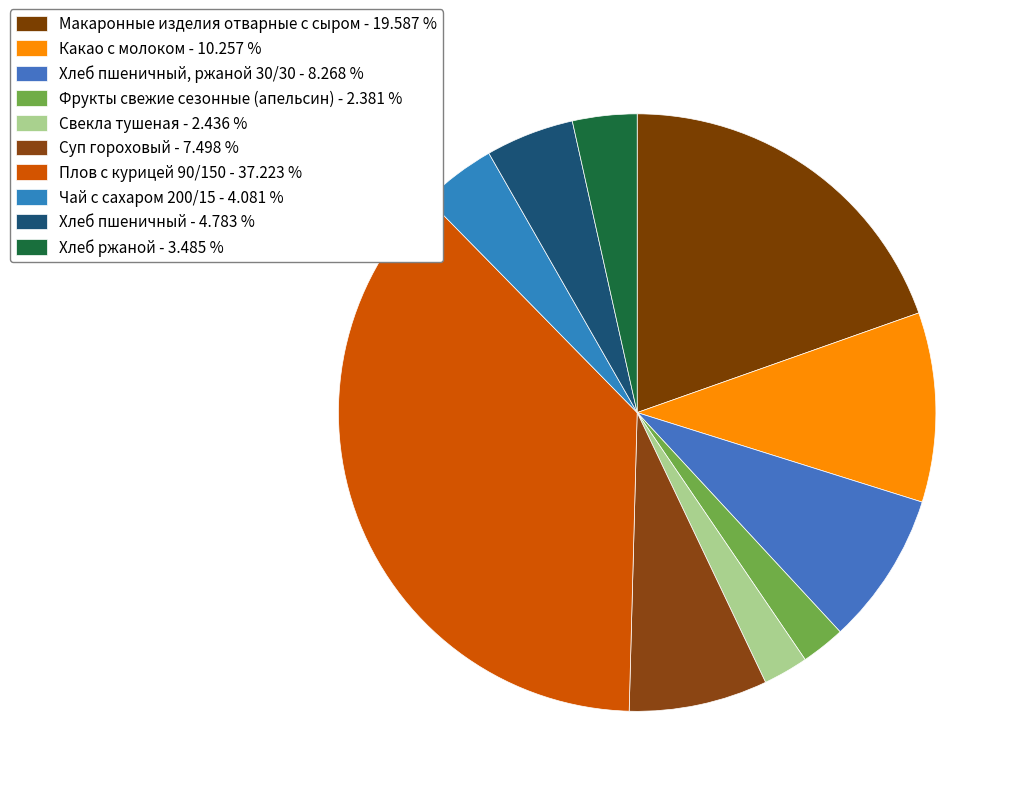

Which category has the biggest portion of the pie?

Плов с курицей 90/150 - 37.223 %